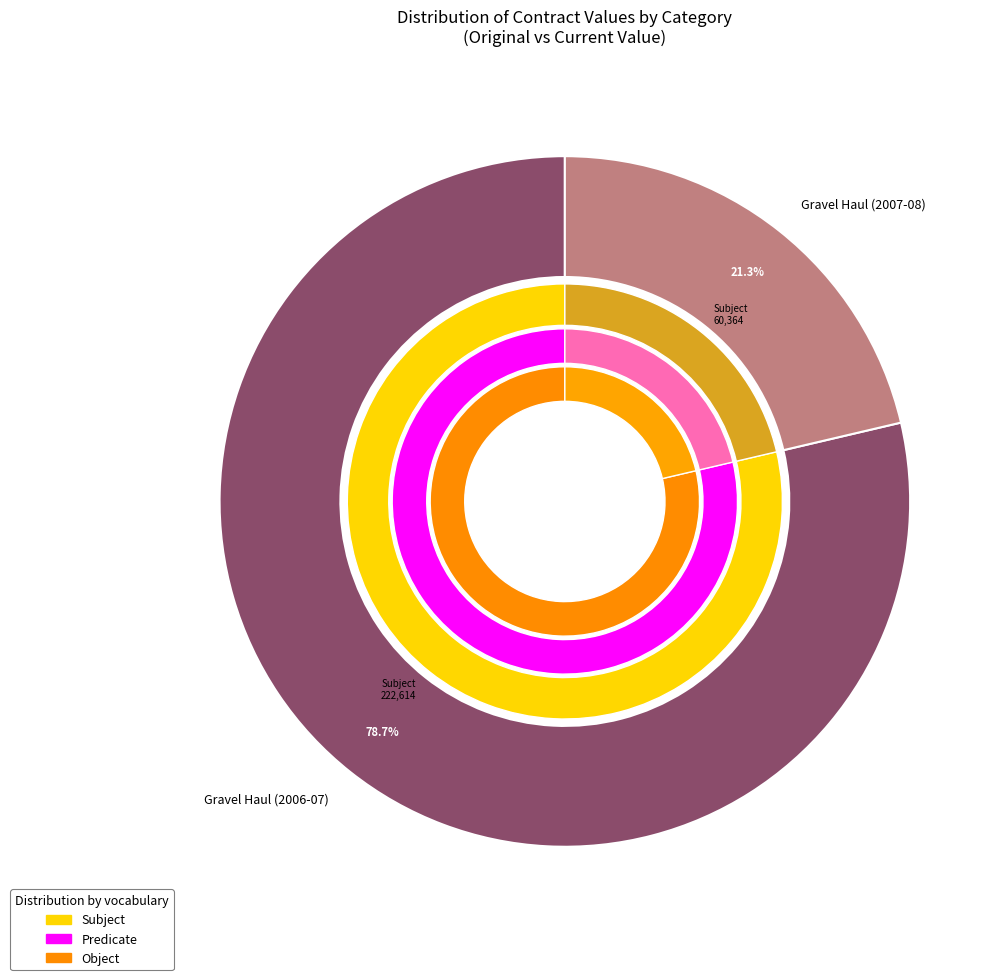

Which slice is the largest?

Gravel Haul (2006-07)